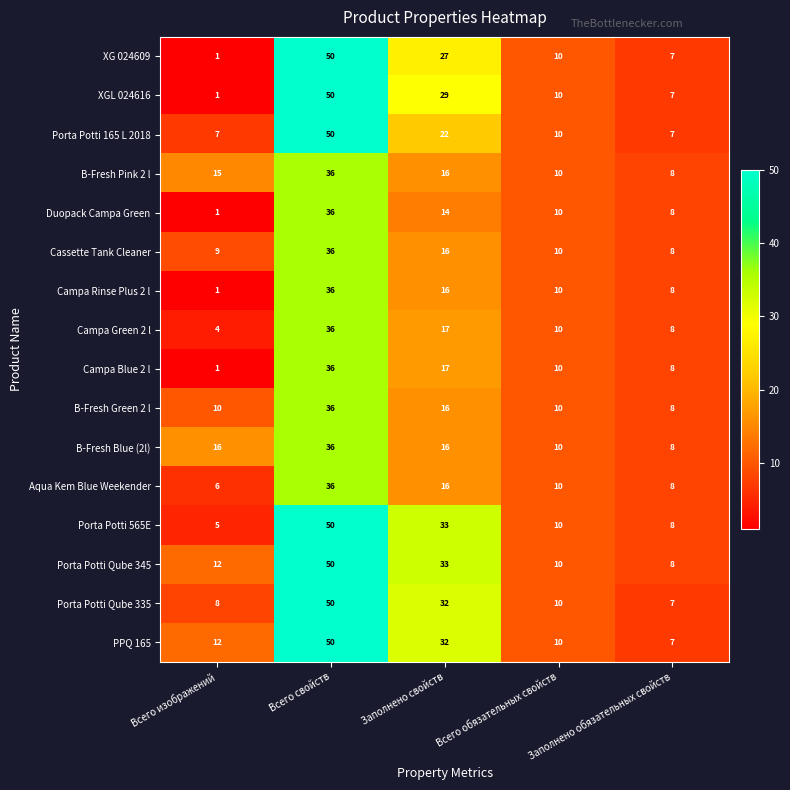

What is the average value of the XG 024609 series?

19